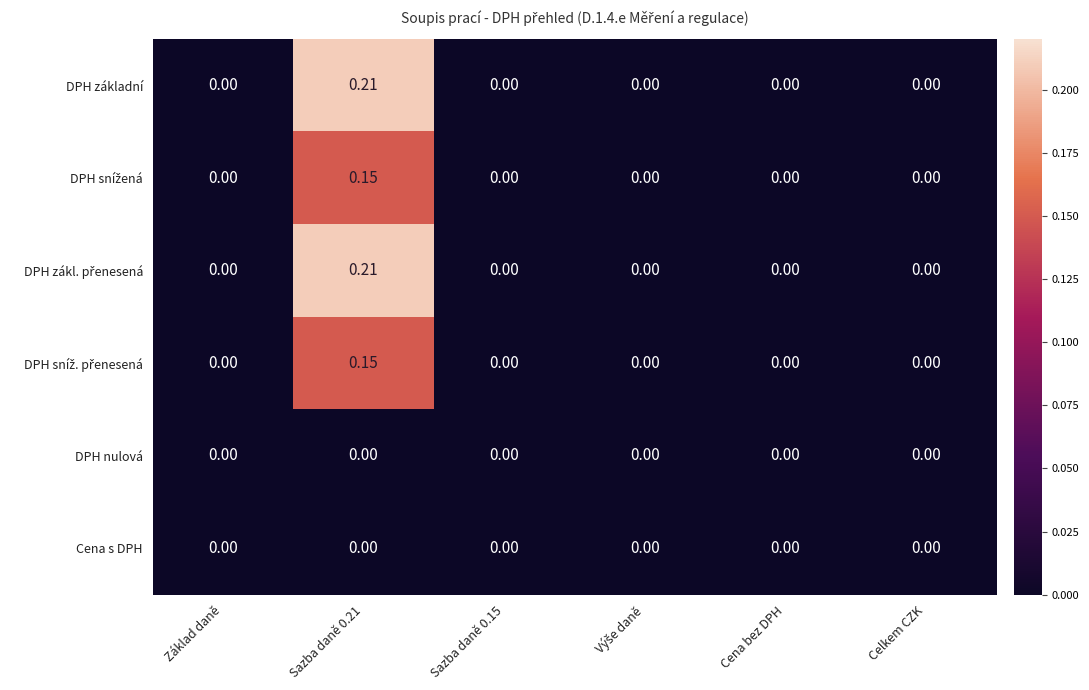

Which category has the highest value across all series?

Sazba daně 0.21